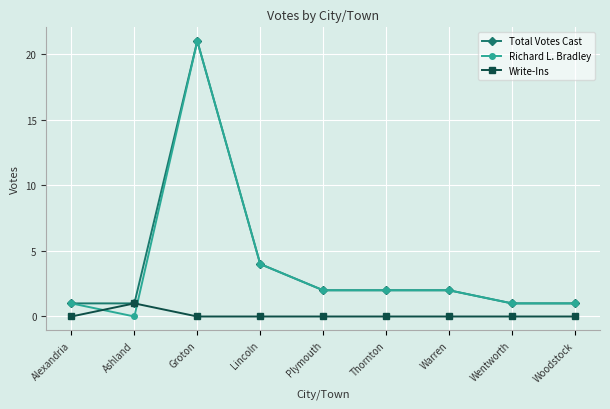

True or false: Richard L. Bradley has a value of 1 at Warren.

False